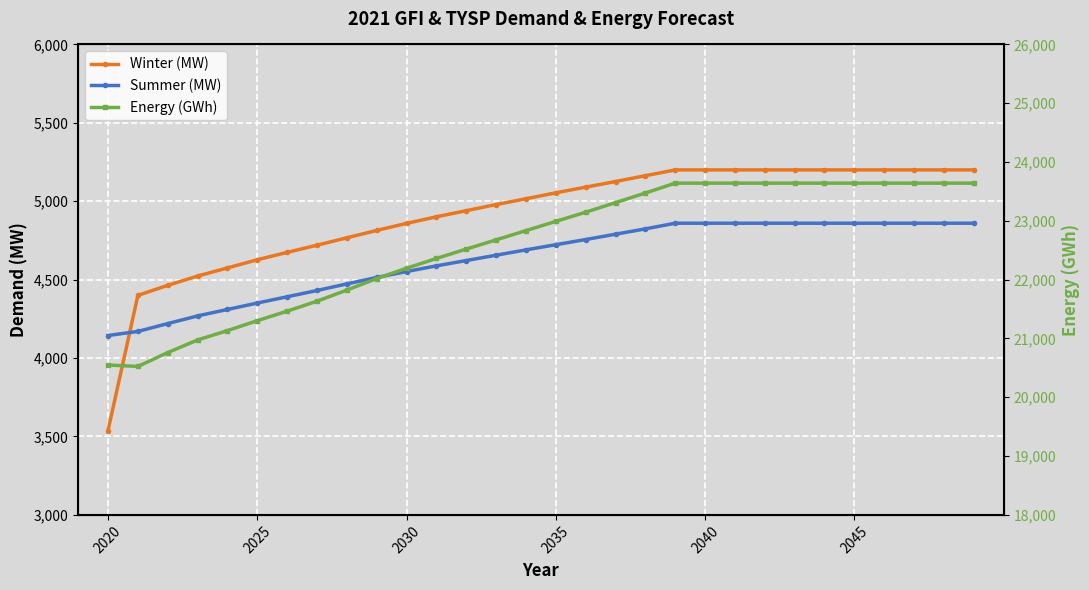

What is the difference between the second highest and minimum values in the Winter (MW) series?

1662.0